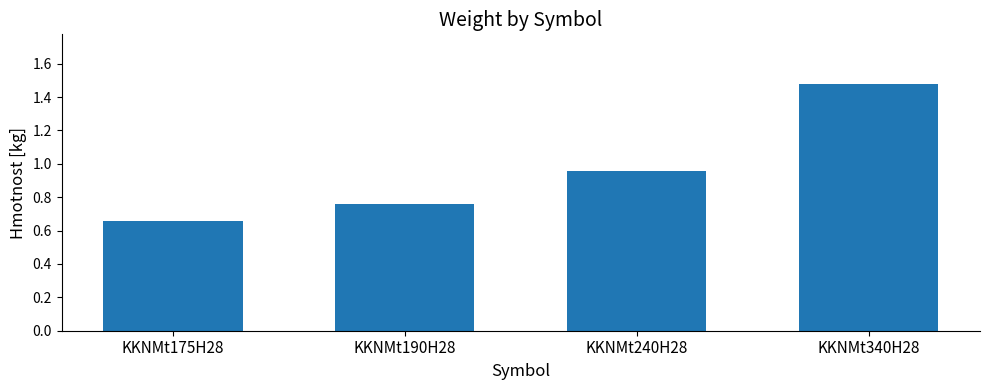

Which label corresponds to the largest value in the chart?

KKNMt340H28